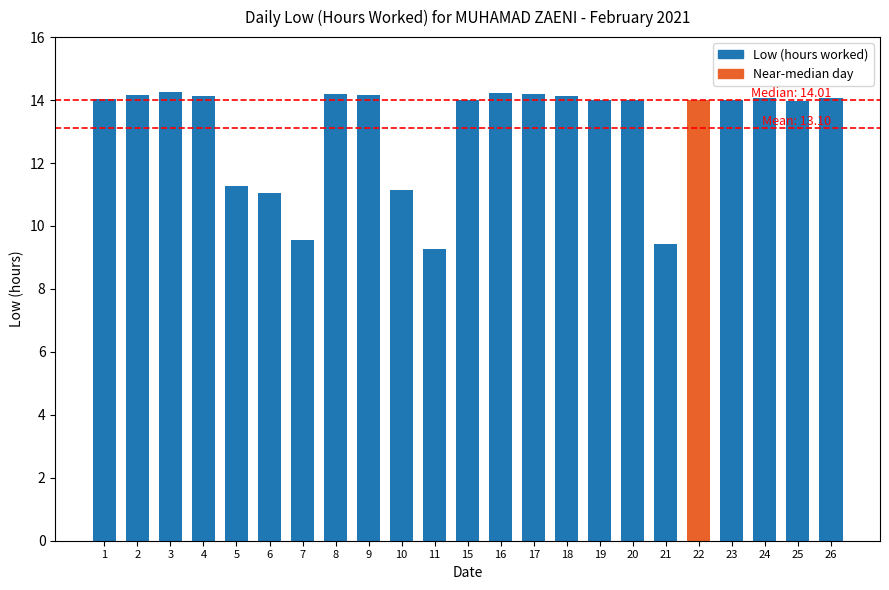

How many data points does each series have?

23